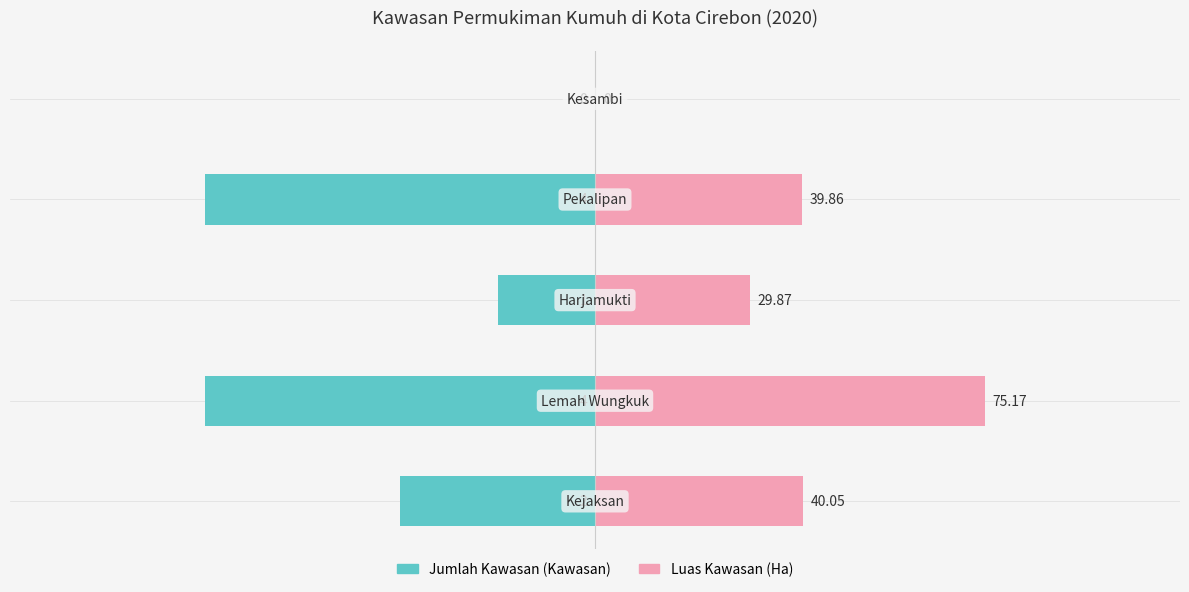

What is the average value of the Jumlah Kawasan (Kawasan) series?

-2.2